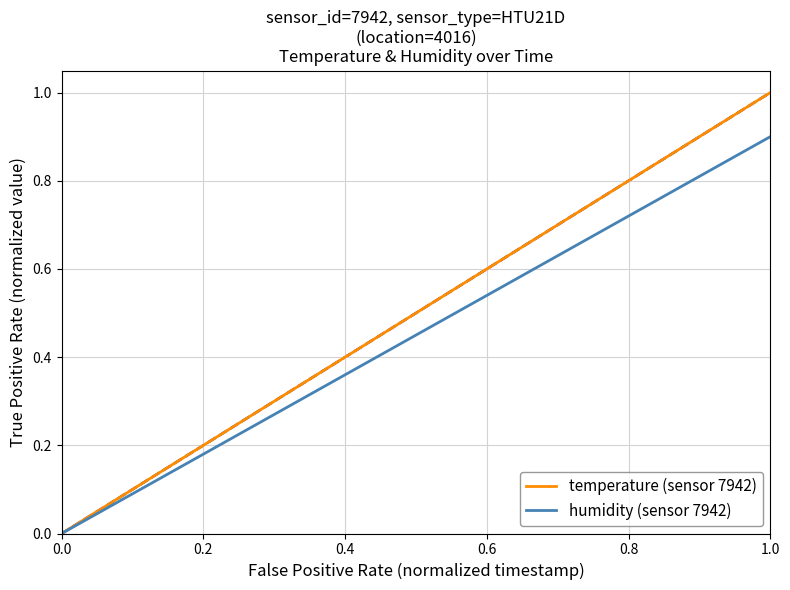

Rank the series by their average value, from highest to lowest.

temperature (sensor 7942), humidity (sensor 7942)